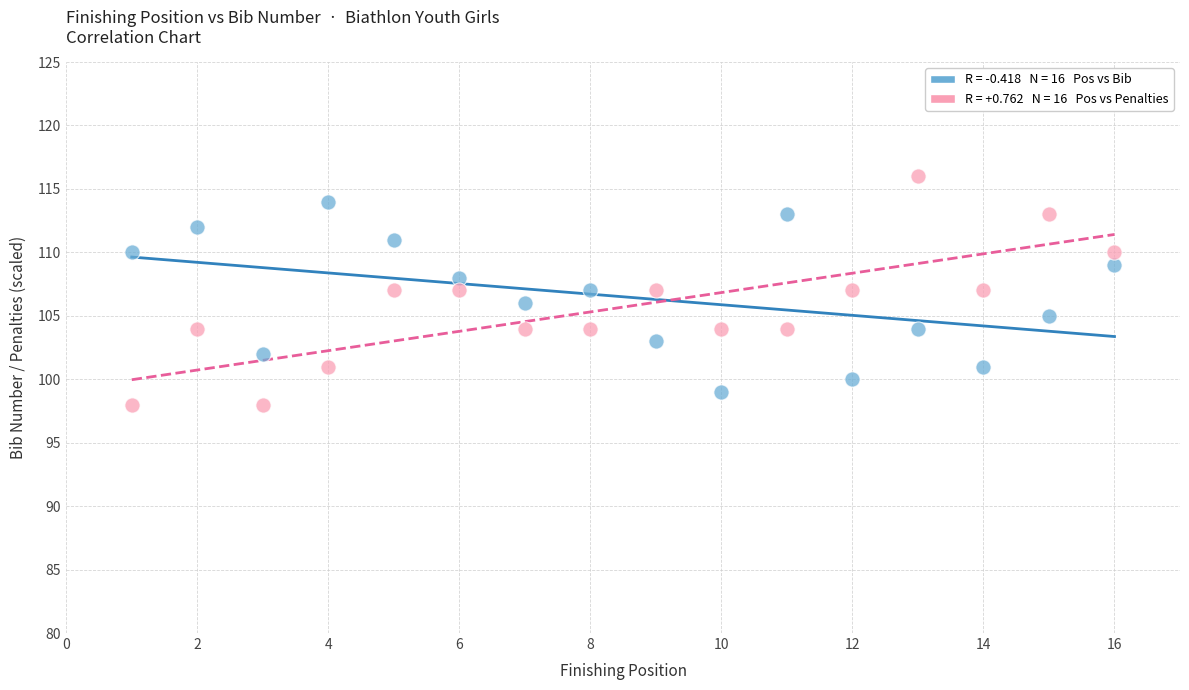

Across all data points, what is the range of X values (max minus min)?

15